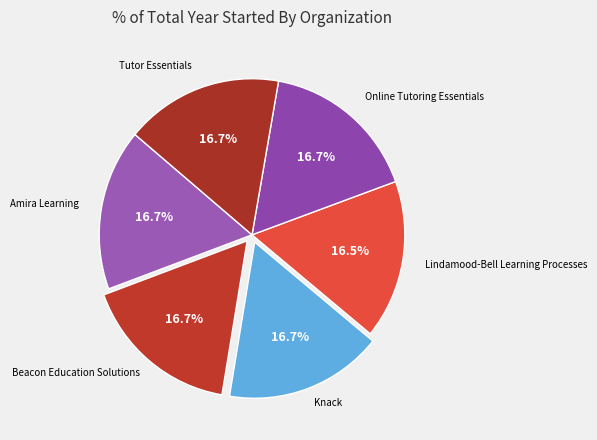

How many segments does this pie chart have?

6